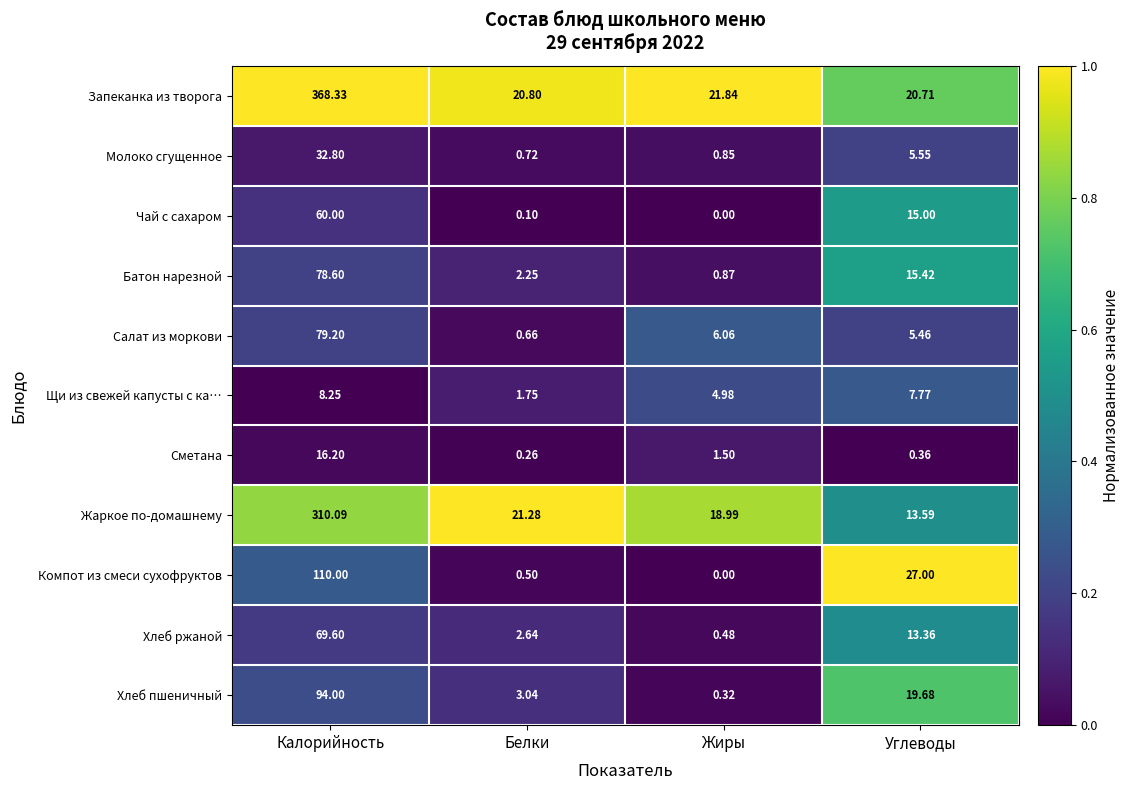

Rank the series by their maximum value, from lowest to highest.

Щи из свежей капусты с ка…, Сметана, Молоко сгущенное, Чай с сахаром, Хлеб ржаной, Батон нарезной, Салат из моркови, Хлеб пшеничный, Компот из смеси сухофруктов, Жаркое по-домашнему, Запеканка из творога